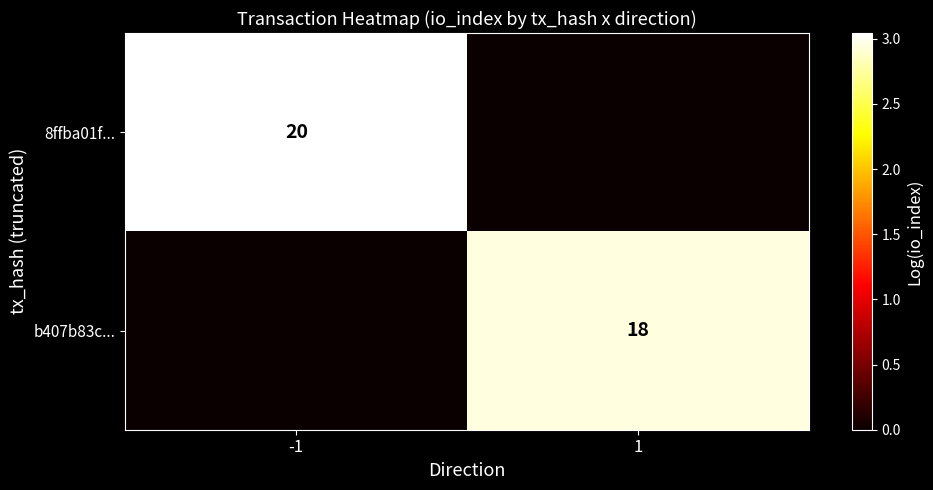

The value of b407b83c... at 1 is 5. True or false?

False